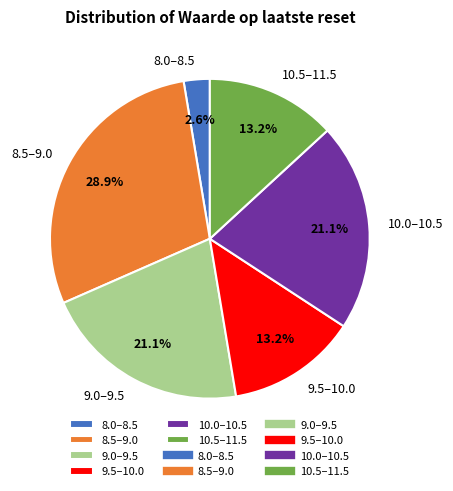

Is there any slice that represents more than half of the pie?

No